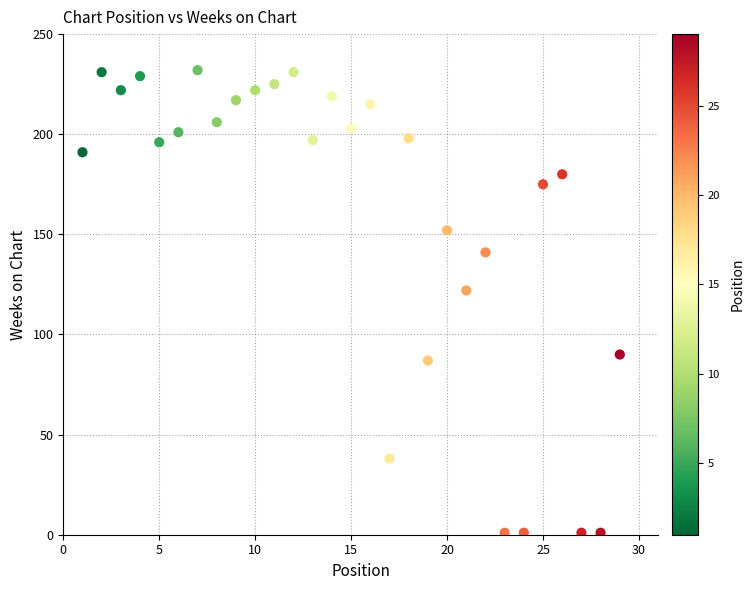

What is the range of X values (max minus min)?

28